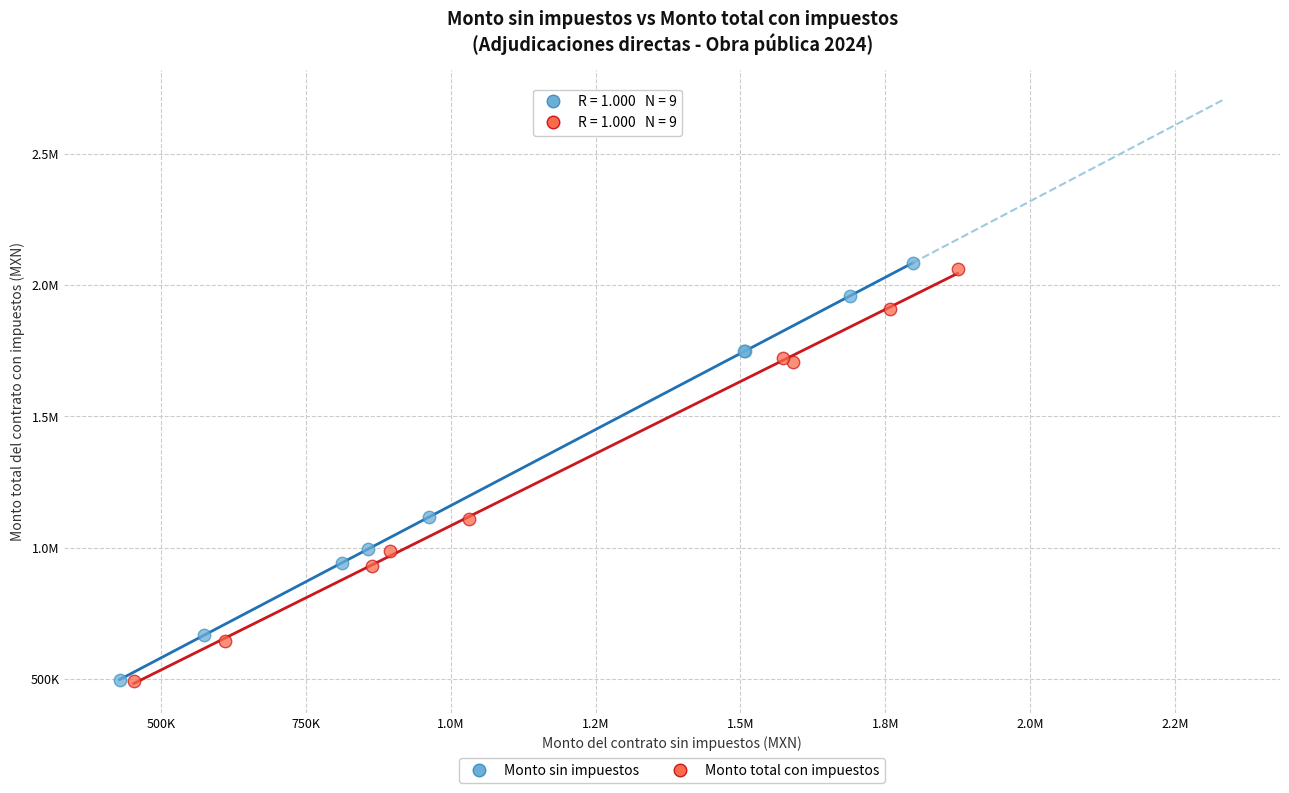

What are all the series names shown in the legend?

Monto sin impuestos, Monto total con impuestos